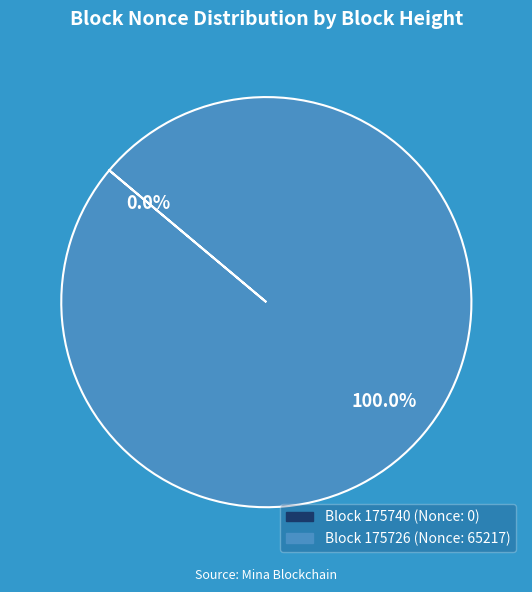

Is 175726 the majority of the pie?

Yes